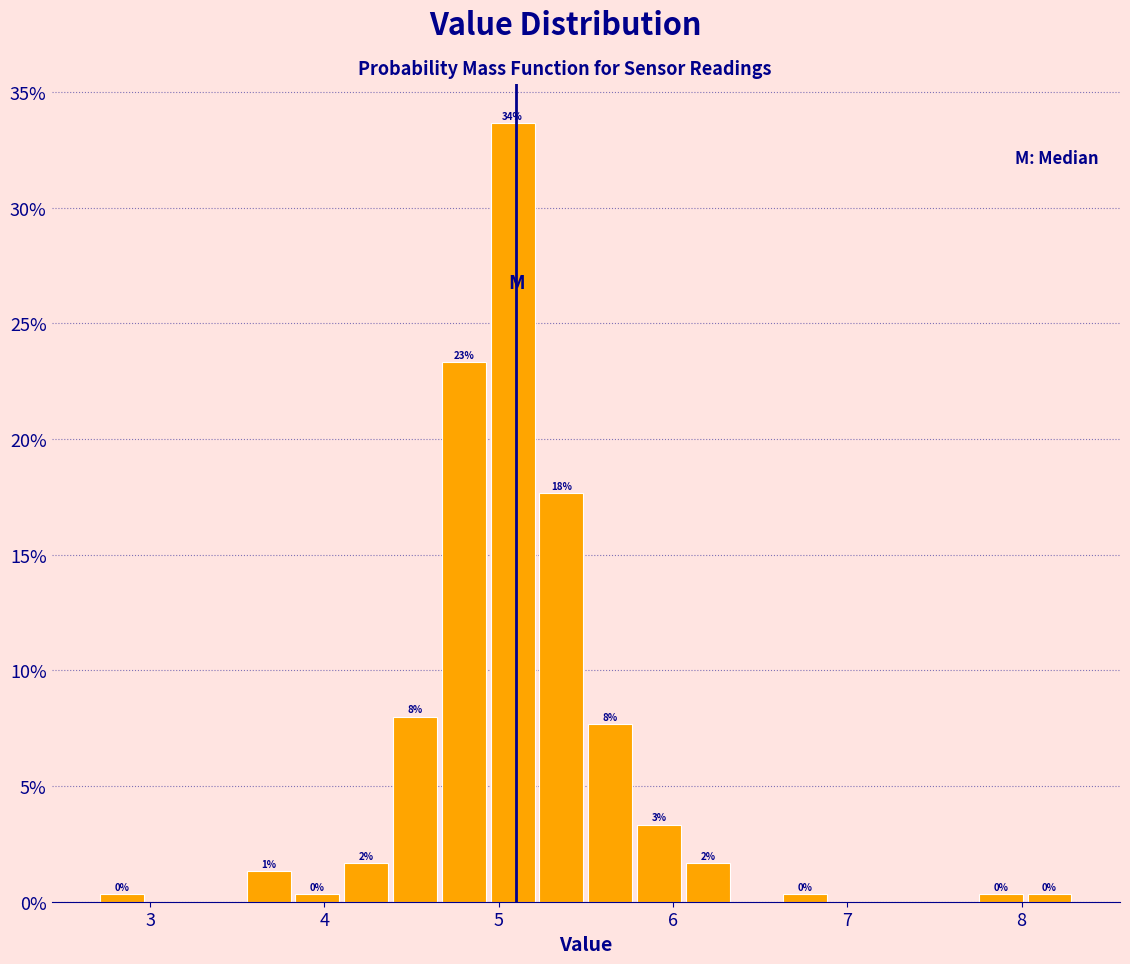

Around what value on the x-axis is the tallest bar? Give the approximate position of its centre, as read against the axis.

5.1